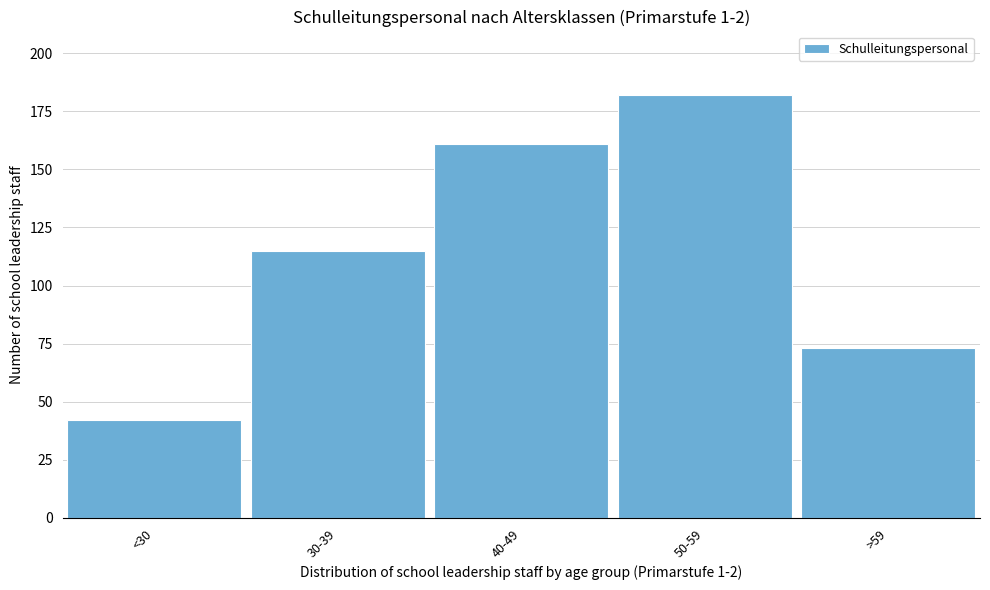

Reading right to left, list all the values displayed in this chart.

73	182	161	115	42